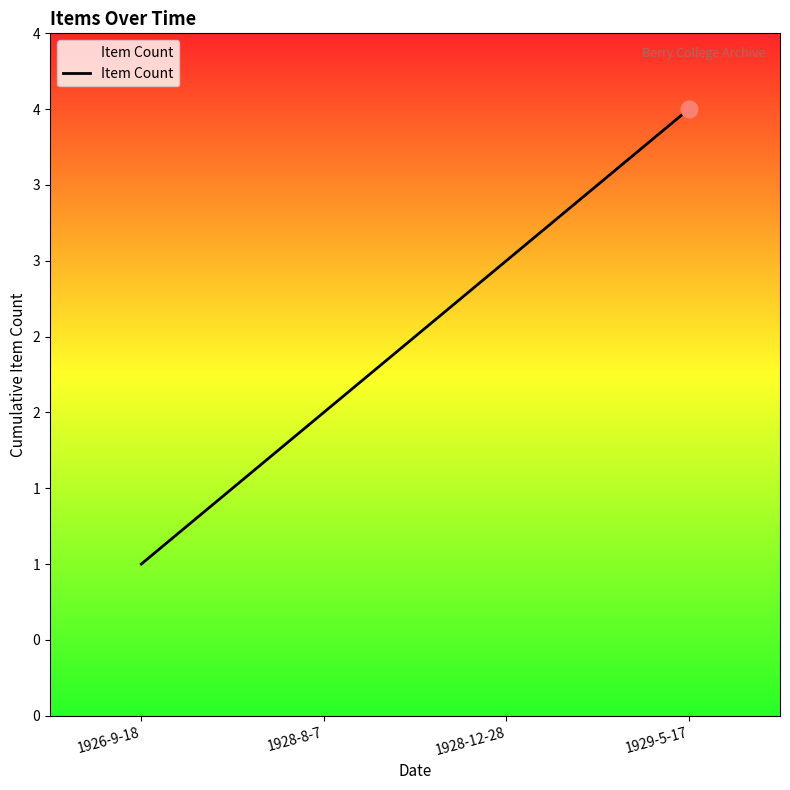

Reading left to right, transcribe all the data shown in this chart.

1	2	3	4